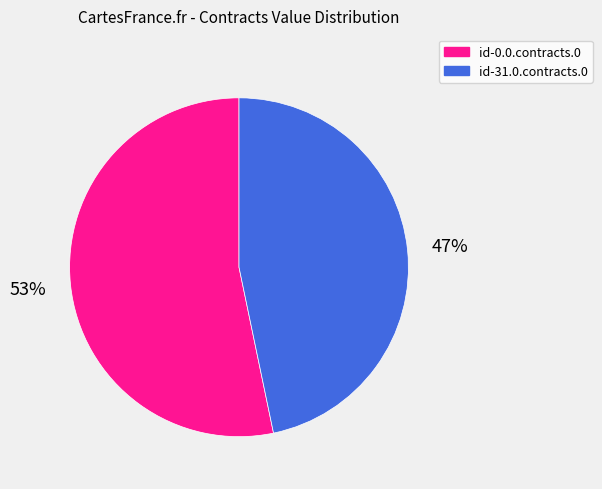

Which category has the smallest portion of the pie?

id-31.0.contracts.0